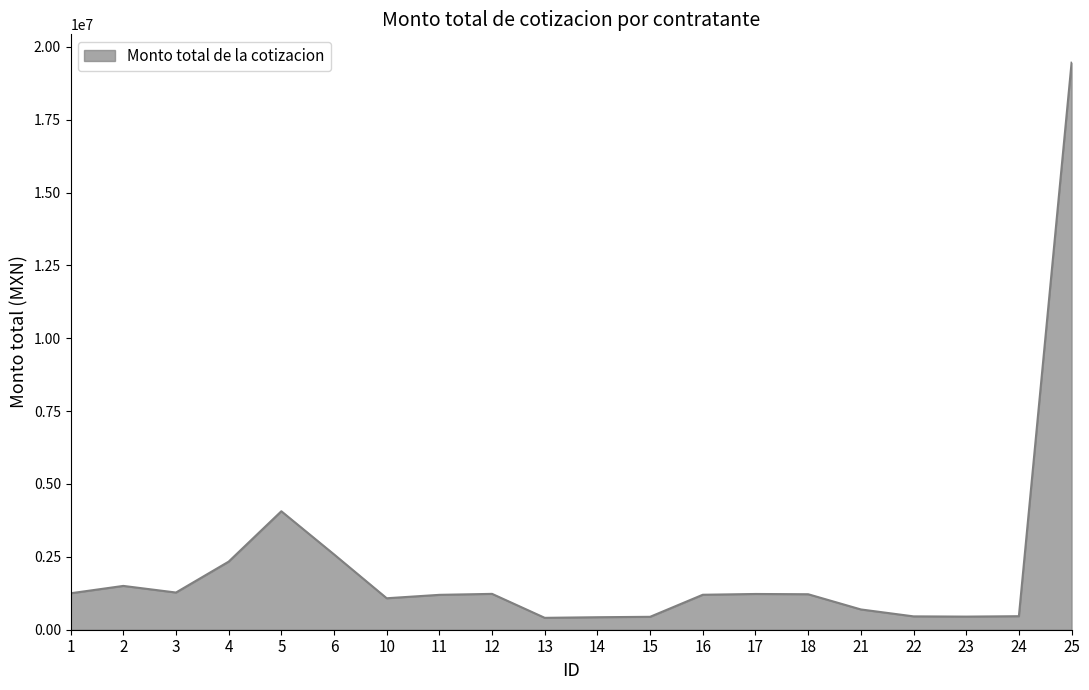

What is the change in value from 2 to 6?

+1081073.6